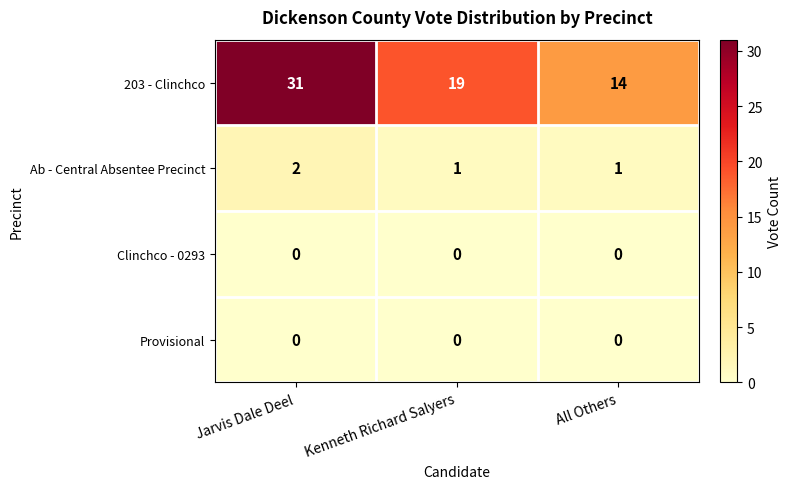

Which series has the largest total across all categories?

203 - Clinchco